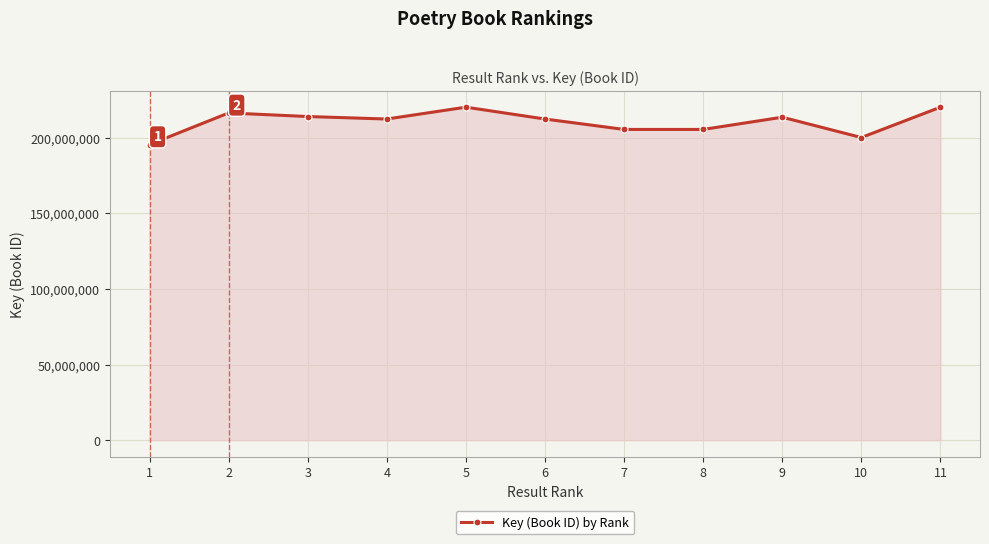

How many lines are shown in the chart?

1